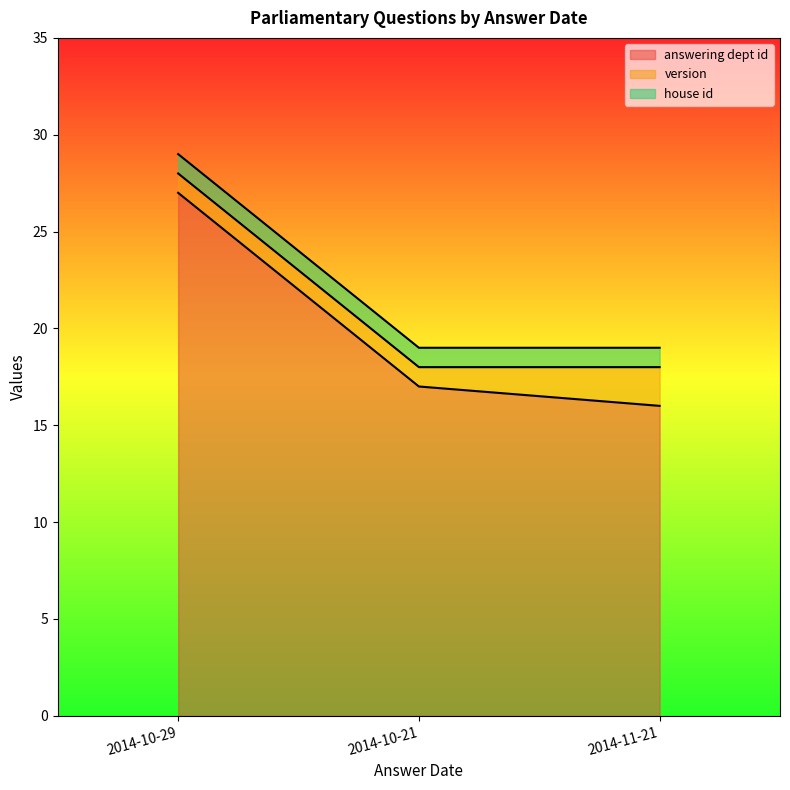

What is the value of the house id point at the 1st from the left?

1